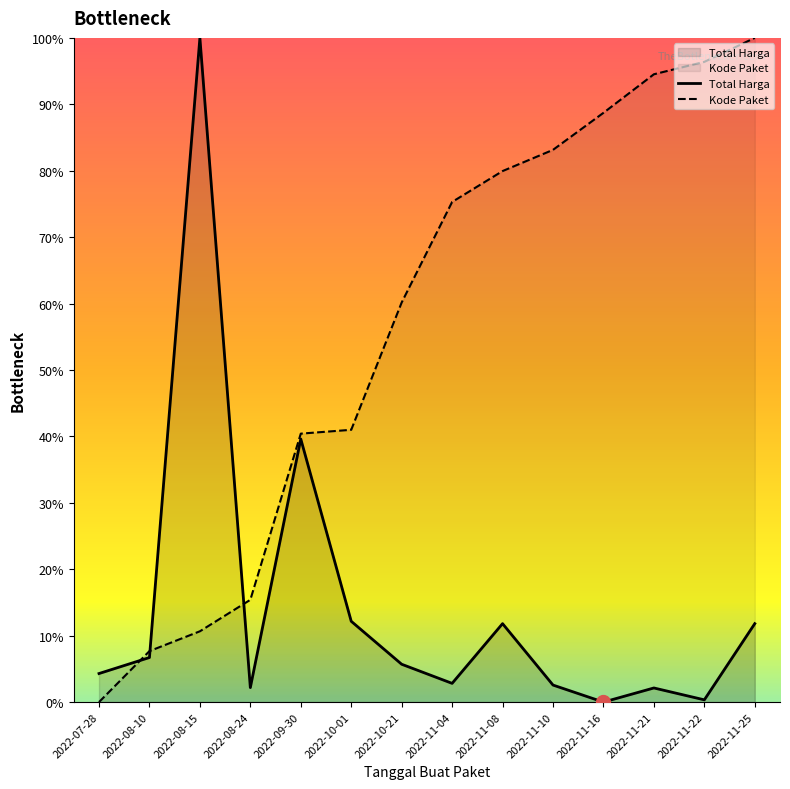

At which category is the sum across all series the highest?

2022-11-25